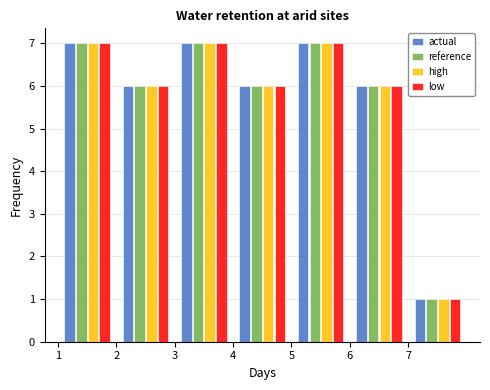

Reading left to right, transcribe this chart: for each range on the x-axis, give the height of each series' bar. The values are not printed on the chart, so give them approximately, as read against the axis.

1 to 2: actual=7	reference=7	high=7	low=7
2 to 3: actual=6	reference=6	high=6	low=6
3 to 4: actual=7	reference=7	high=7	low=7
4 to 5: actual=6	reference=6	high=6	low=6
5 to 6: actual=7	reference=7	high=7	low=7
6 to 7: actual=6	reference=6	high=6	low=6
7 to 8: actual=1	reference=1	high=1	low=1